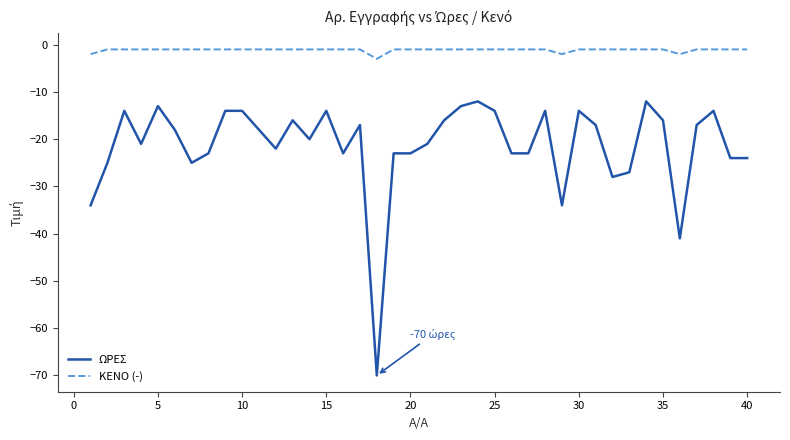

List the series in order of their peak value, highest first.

ΚΕΝΟ (-), ΩΡΕΣ